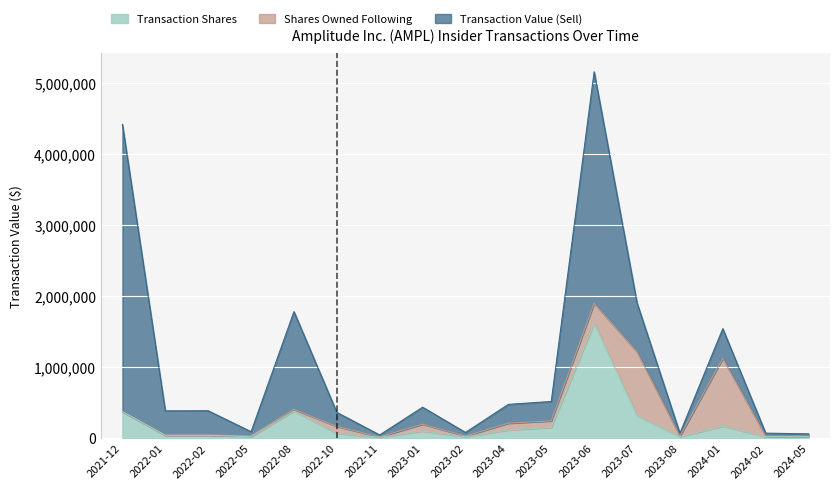

What is the label of the 3rd point from the right?

2024-01